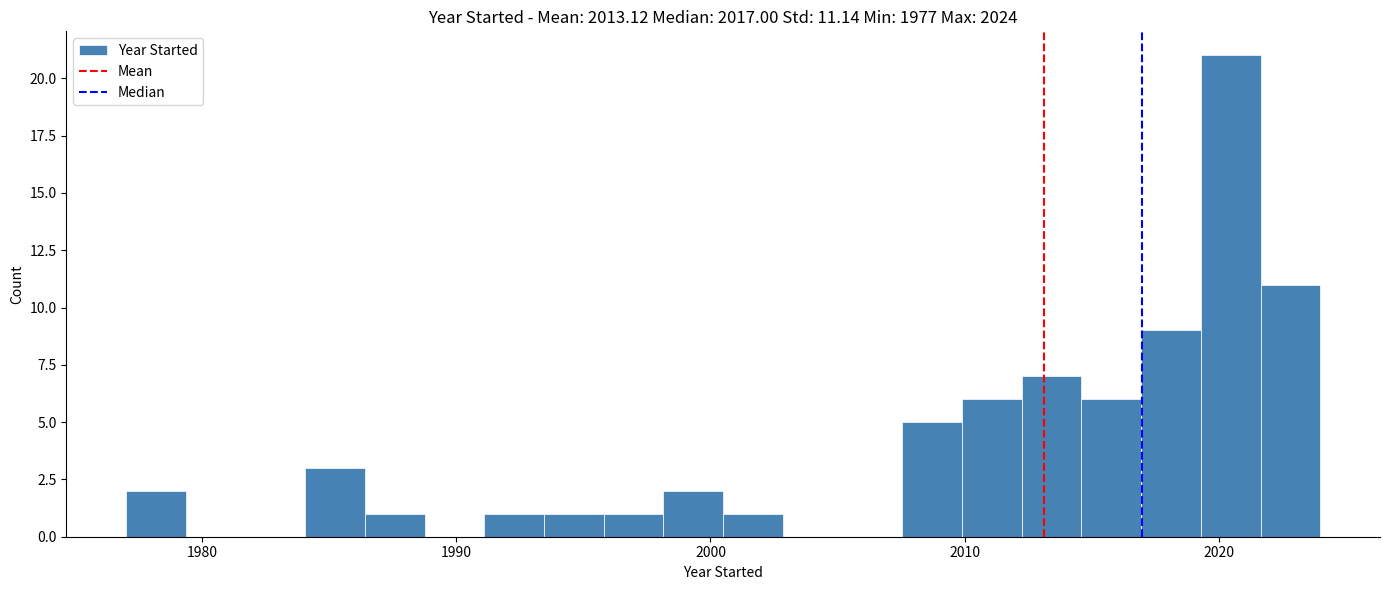

Read against the x-axis, roughly where is the centre of the tallest bar?

2020